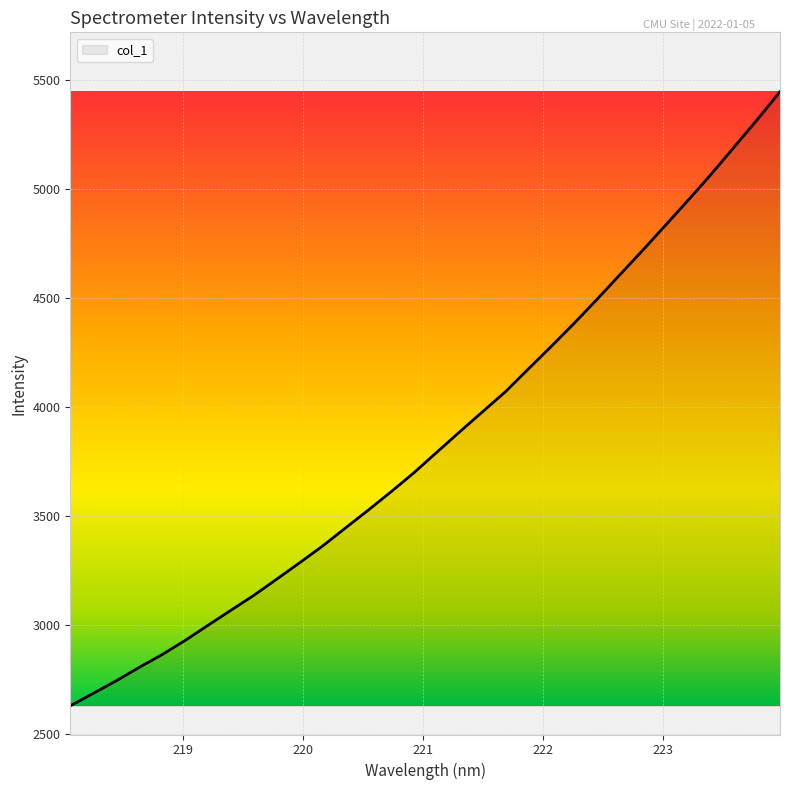

What is the greatest value displayed?

5444.5